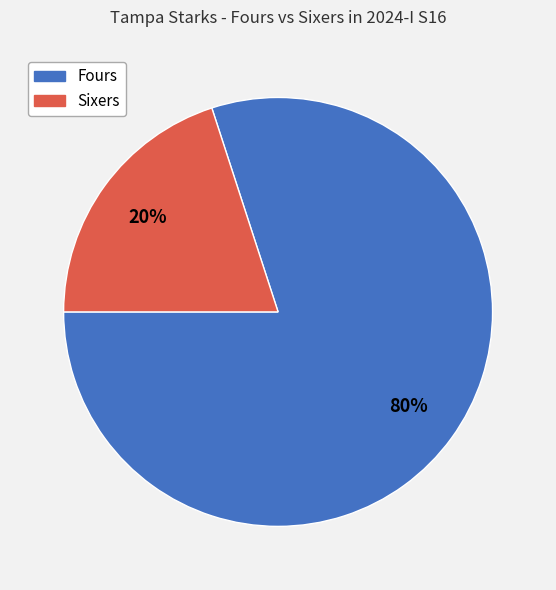

Does any single category account for the majority?

Yes